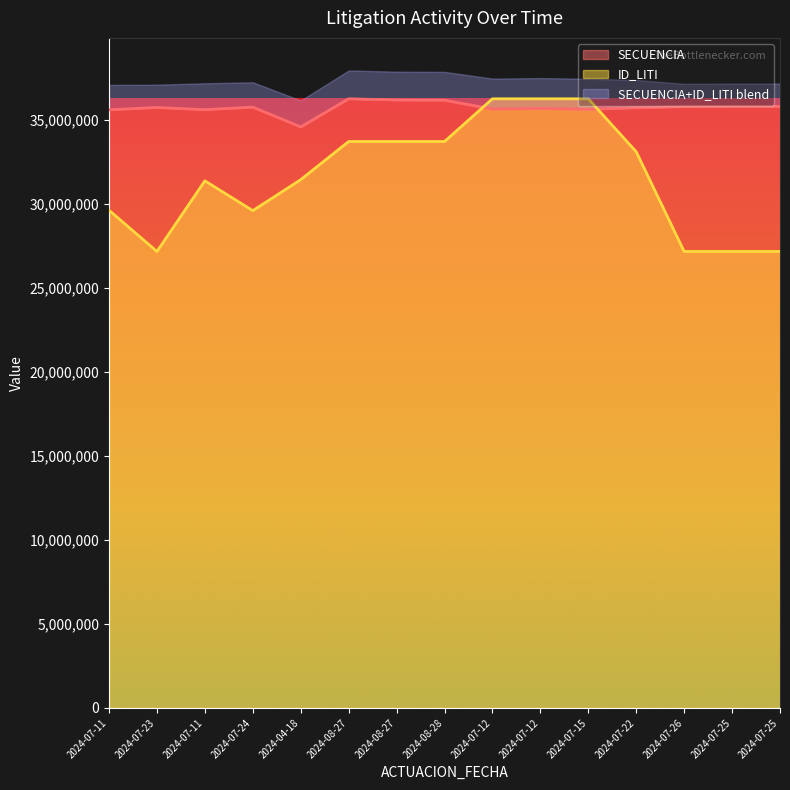

What is the sum of the ID_LITI values at 2024-08-27 and 2024-07-25?

60885241.6